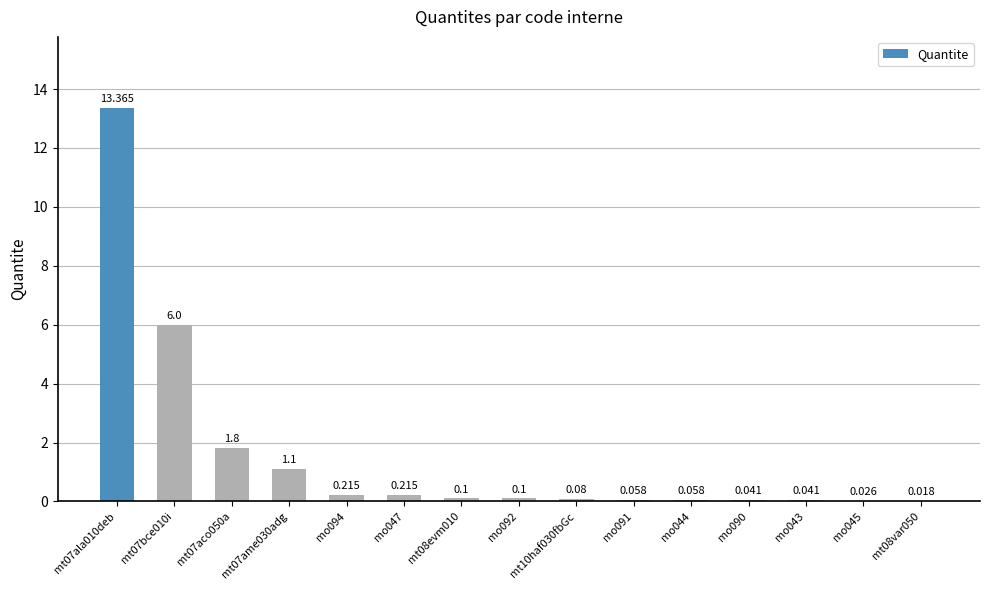

At which label is the value closest to 6?

mt07bce010i